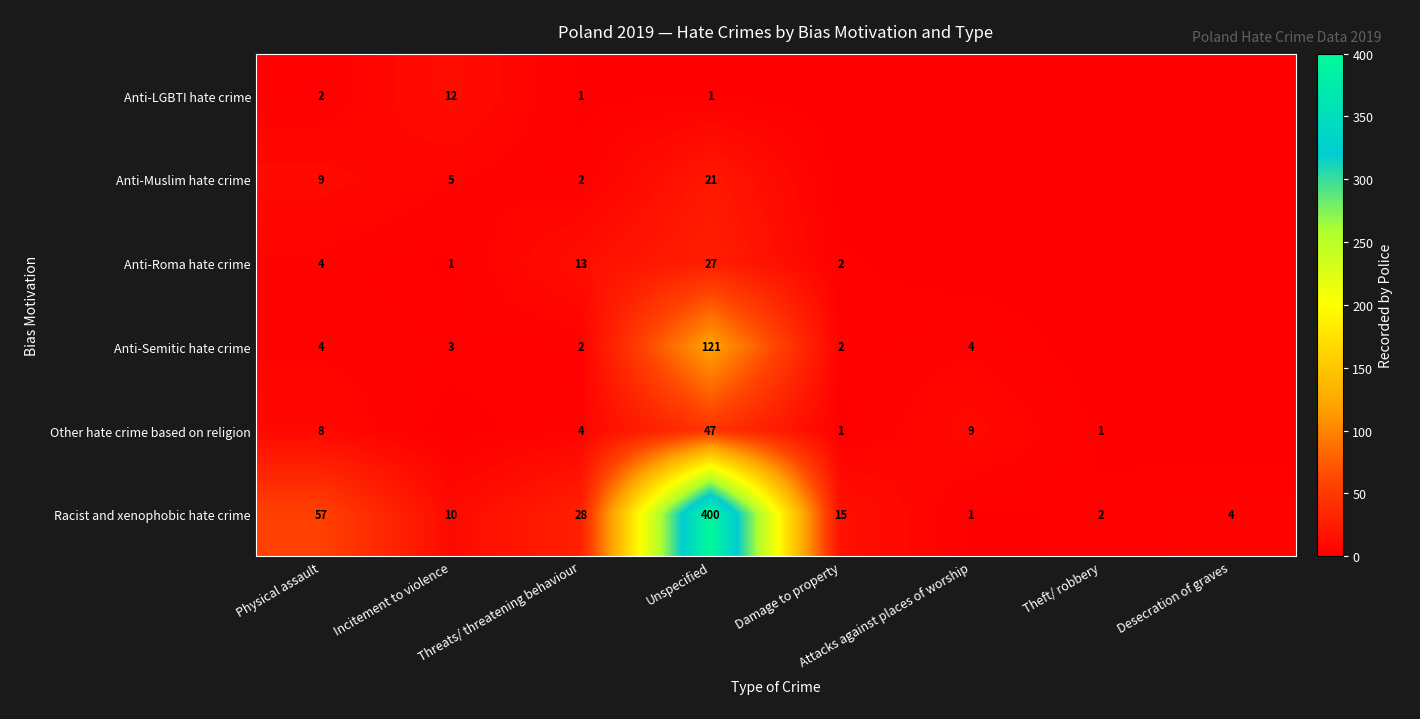

Is the value of Anti-Semitic hate crime at Threats/ threatening behaviour greater than the value of Anti-Roma hate crime at Damage to property?

No